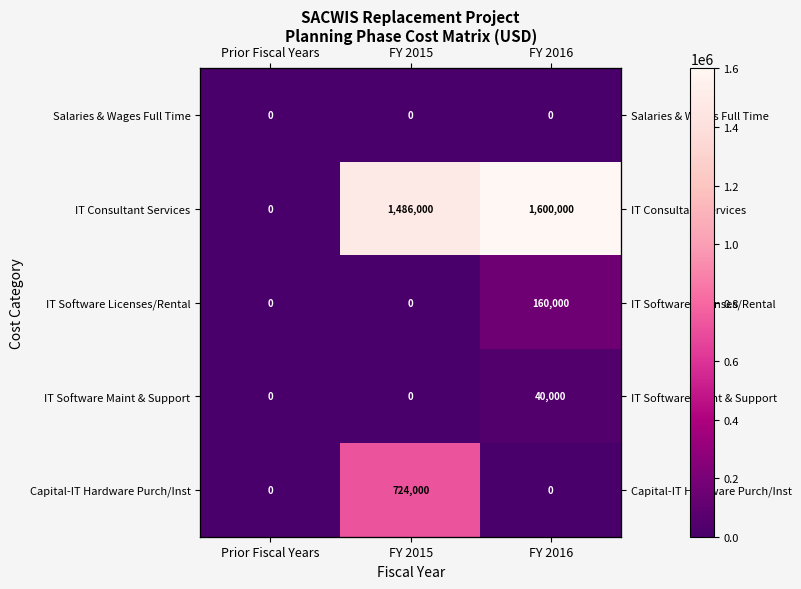

Which series has the widest spread of values?

IT Consultant Services